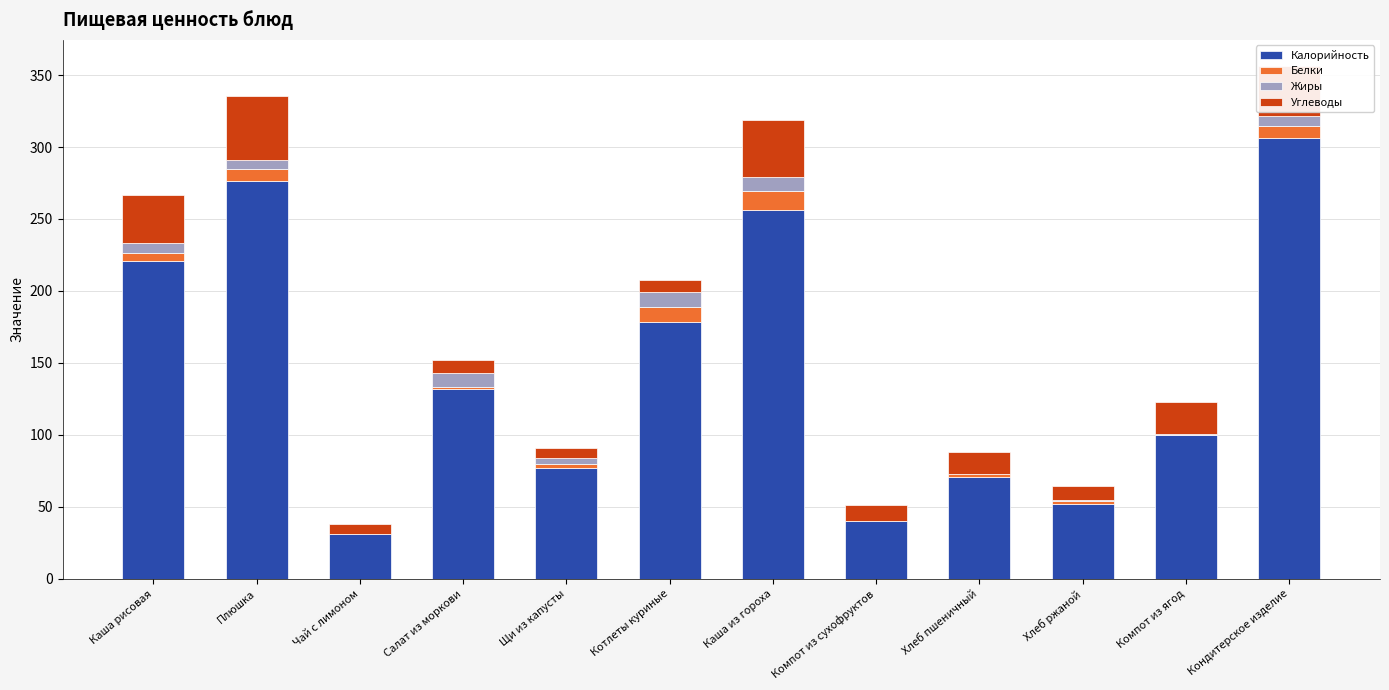

What is the total value across all series at Хлеб ржаной?

64.6